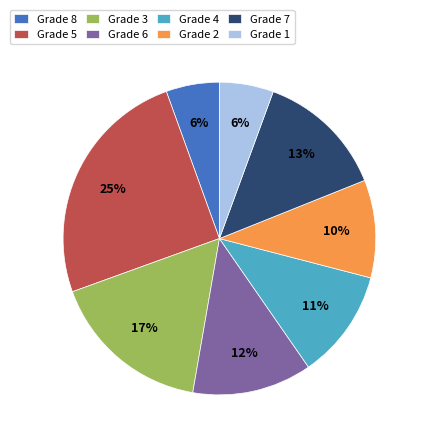

Is it true that Grade 8 is 6% of the pie?

True